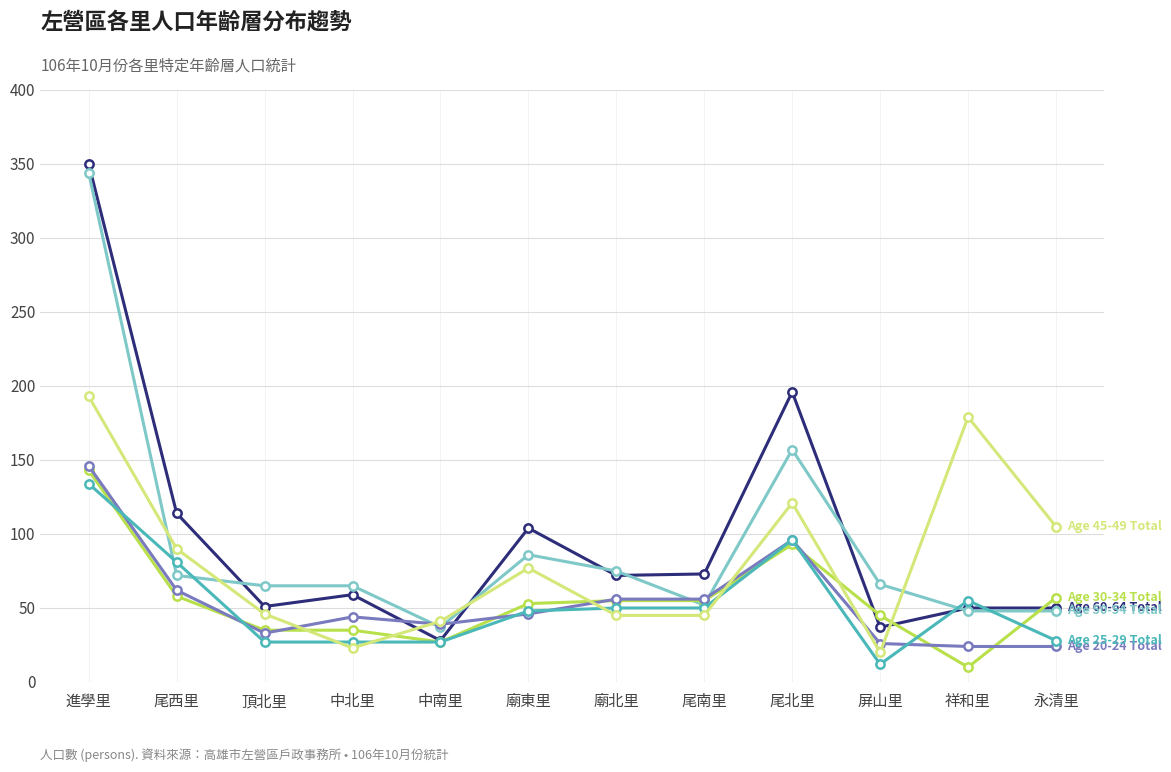

What is the total value across all series at 尾西里?

477